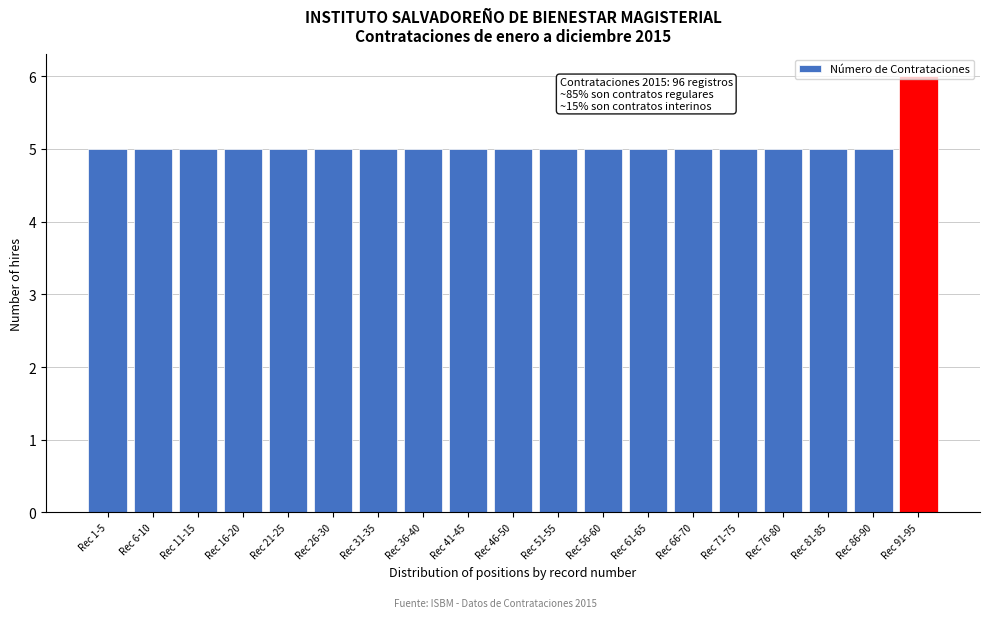

What is the label of the 12th bar from the right?

Rec 36-40